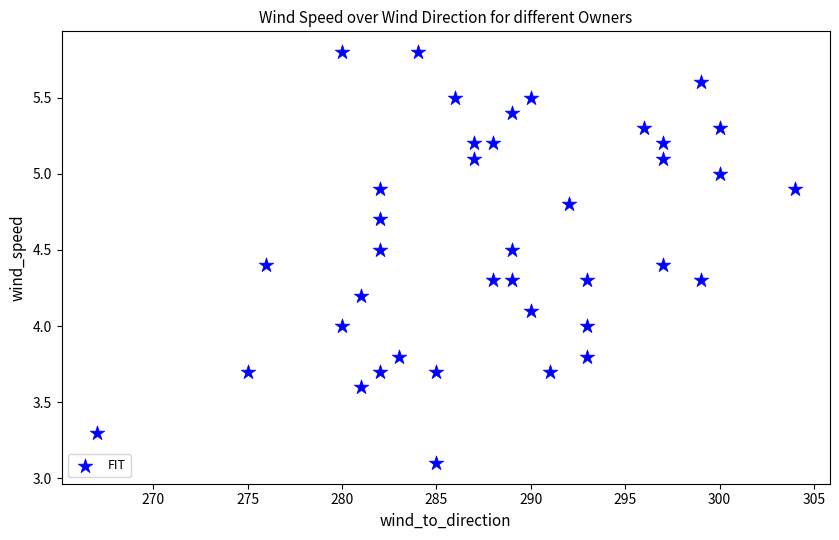

What is the range of X values (max minus min)?

37.0